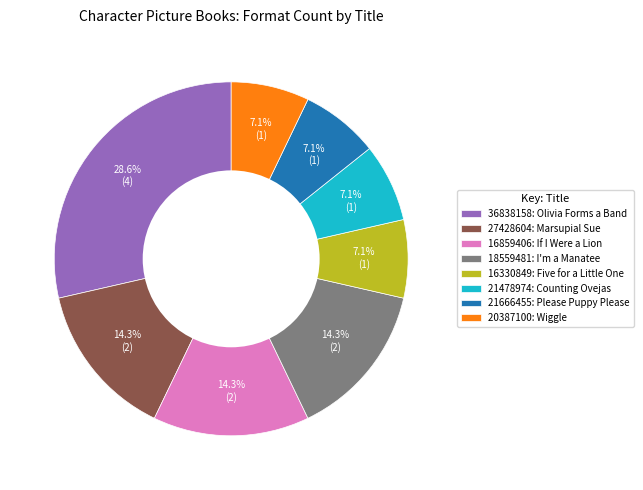

What is the ratio of the value at 27428604: Marsupial Sue to the value at 16859406: If I Were a Lion?

1.0